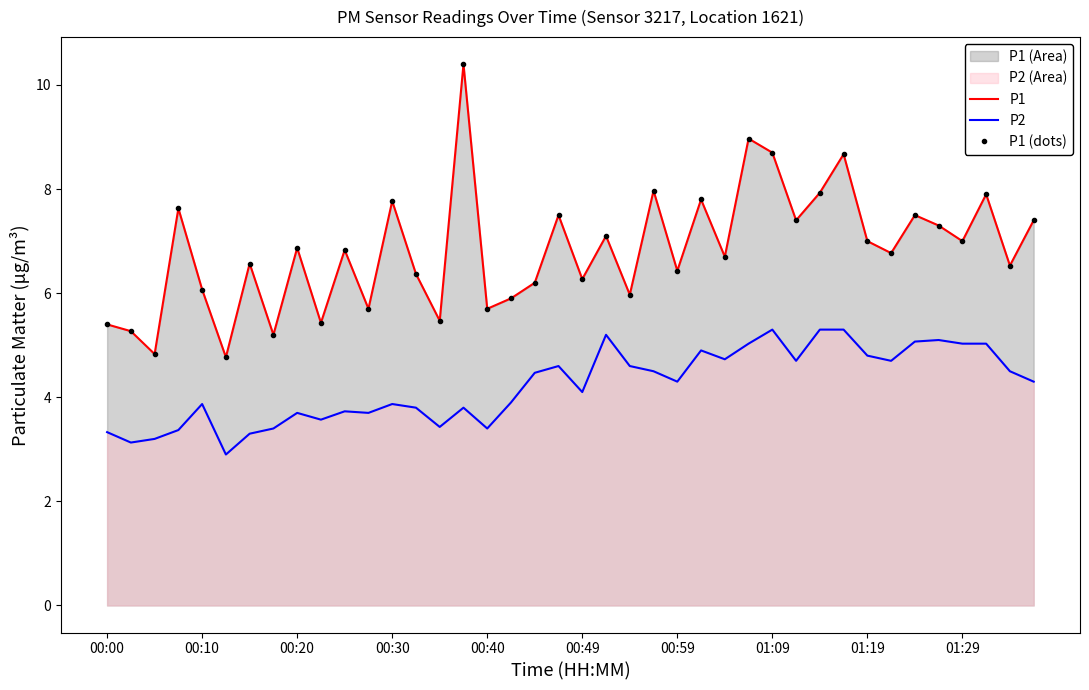

What is the smallest value displayed?

2.9